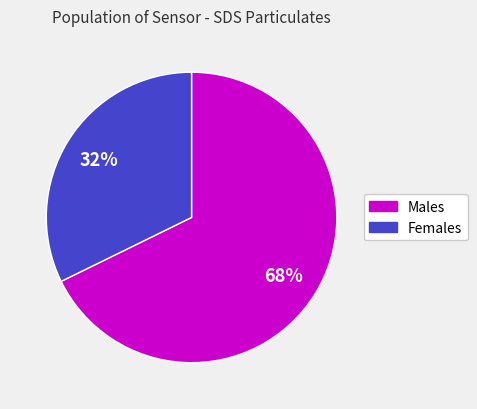

Does any single category account for the majority?

Yes